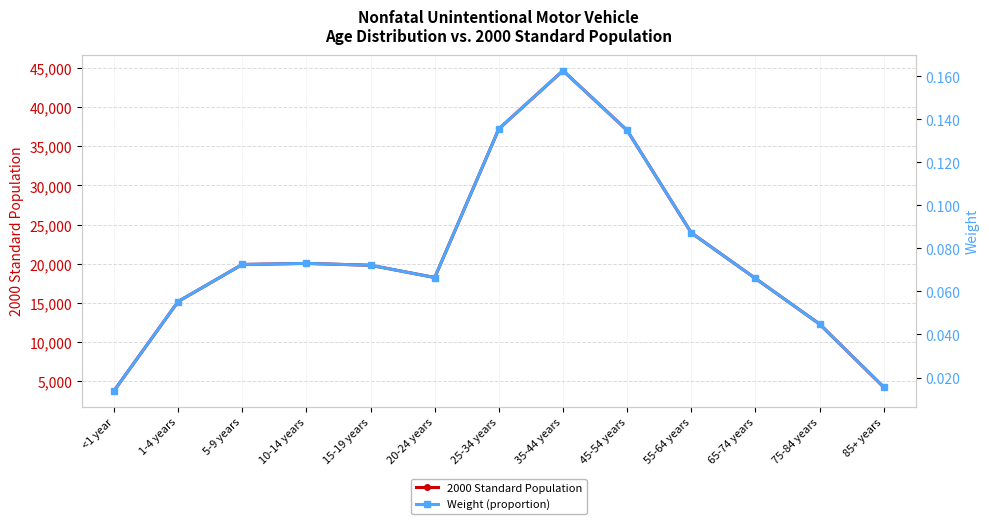

What position from the right is 10-14 years?

10